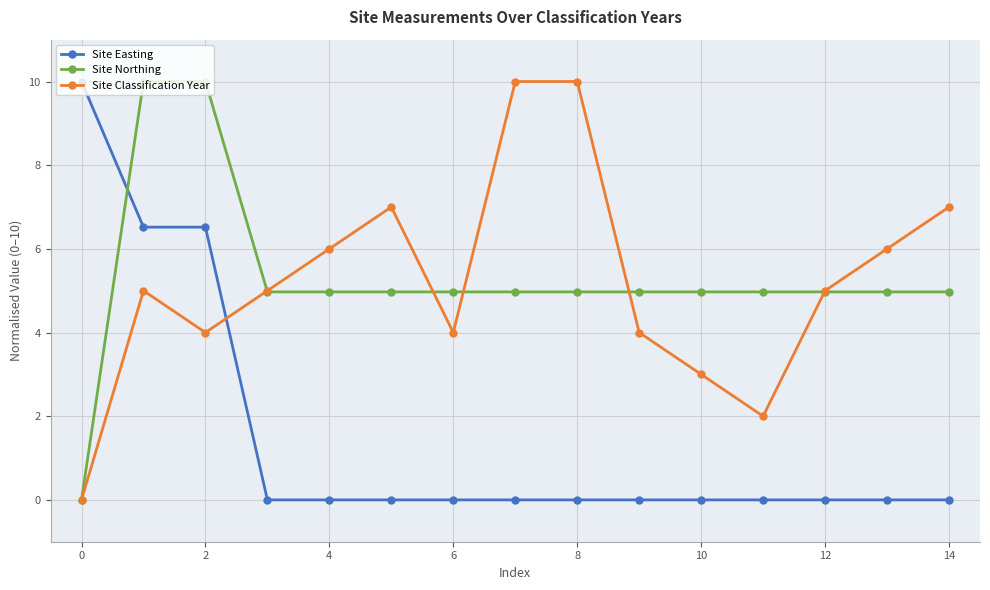

What is the value of the Site Northing point at the 5th from the left?

5.0